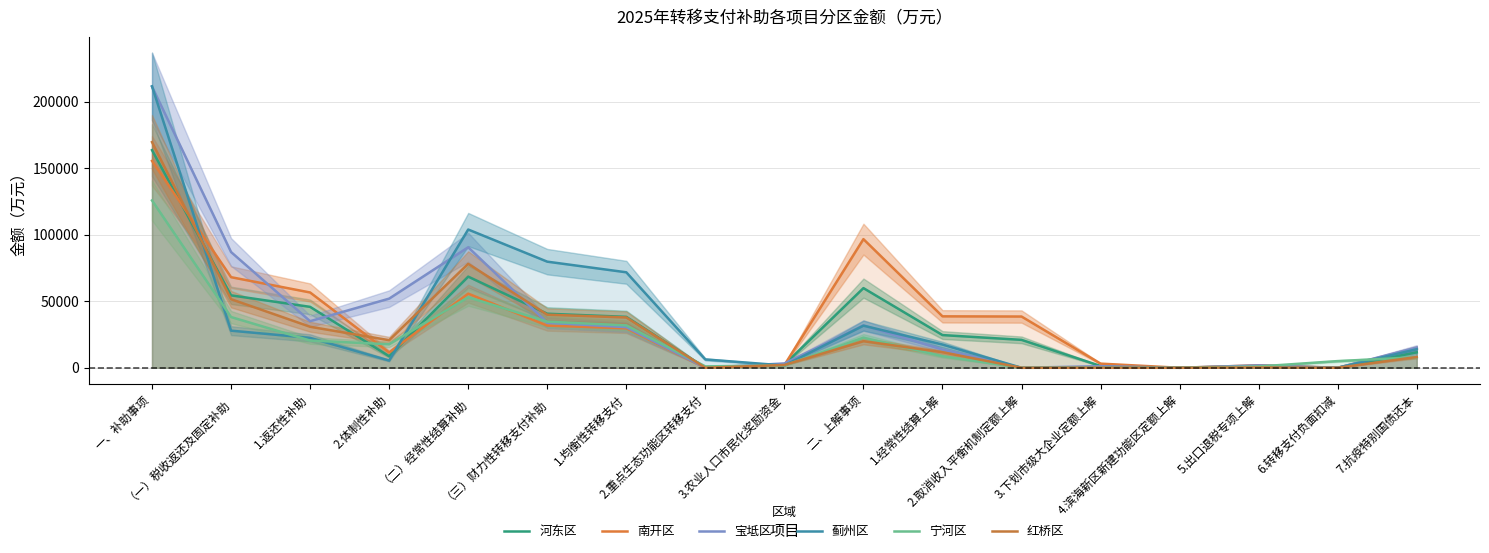

True or false: 蓟州区 and 河东区 cross at least once.

True